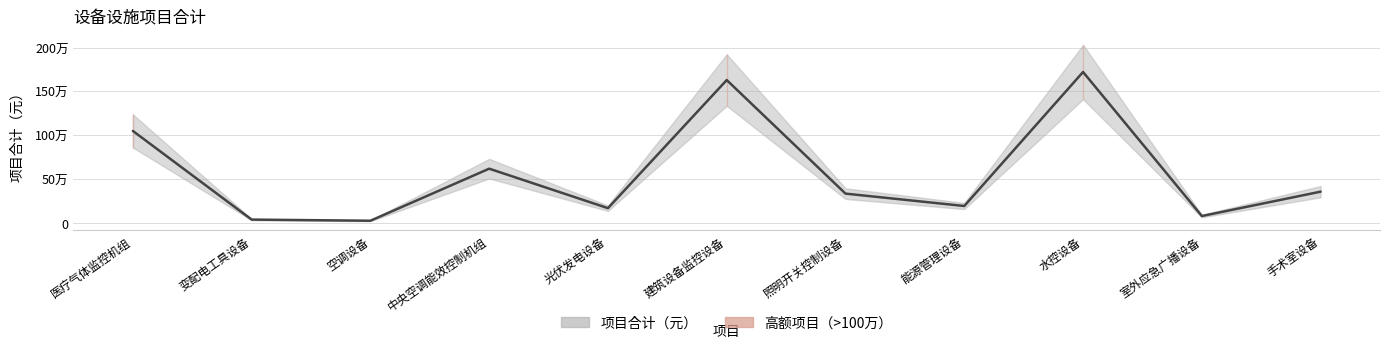

Approximately how many times larger is the value at 建筑设备监控设备 compared to 光伏发电设备?

9.6